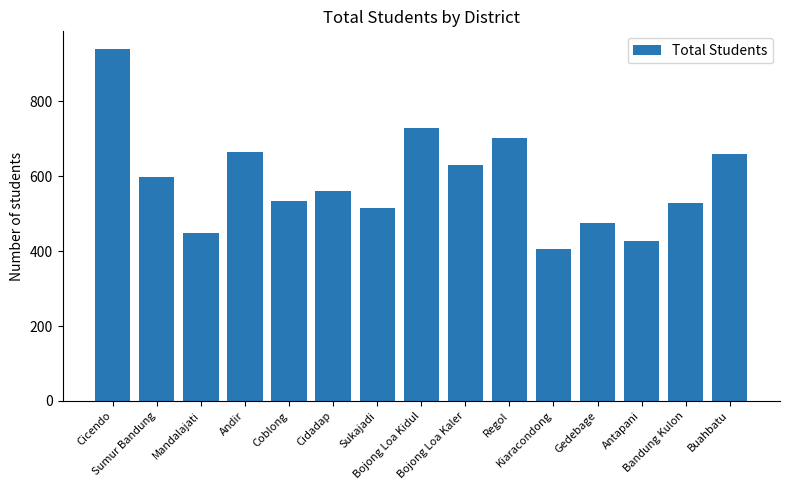

What is the difference between the values at Cicendo and Bojong Loa Kaler?

310